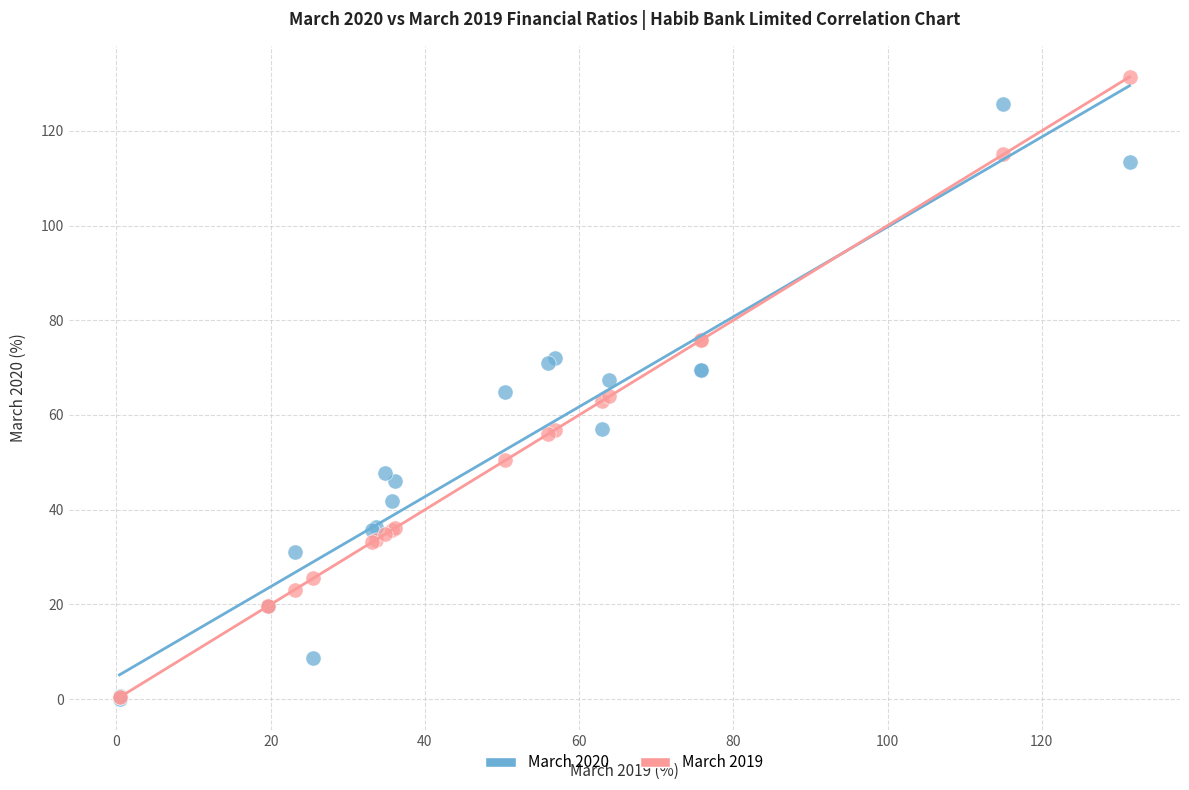

What are all the series names shown in the legend?

March 2020, March 2019